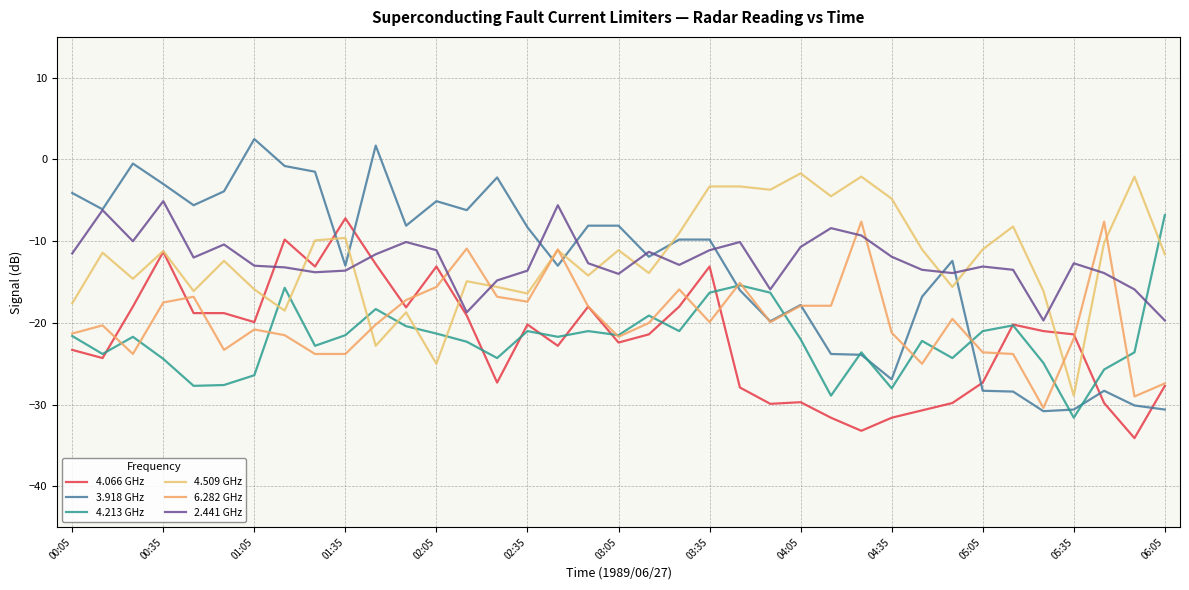

What is the maximum value shown in the chart?

2.5